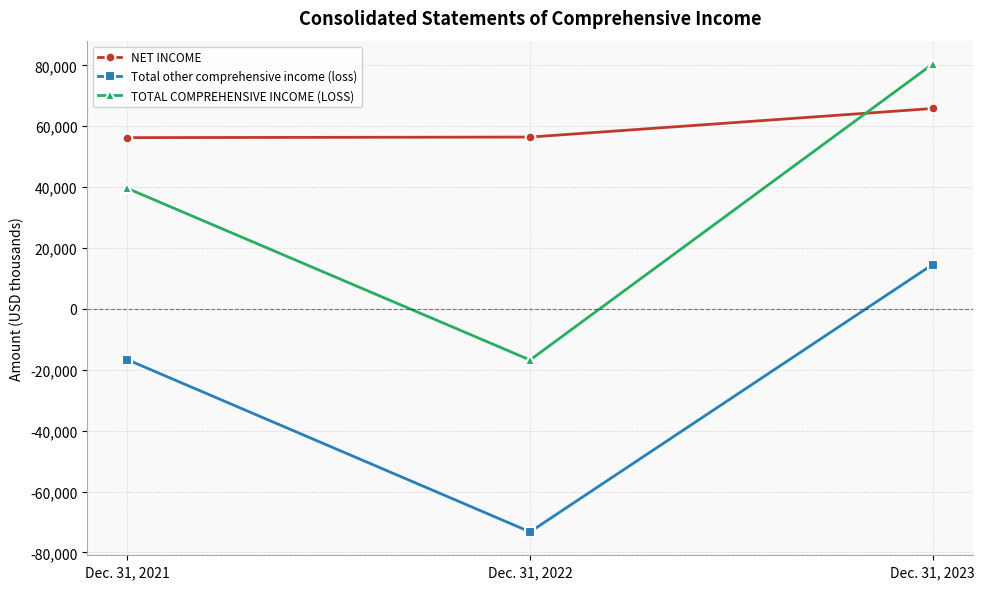

What are all the series names shown in the legend?

NET INCOME, Total other comprehensive income (loss), TOTAL COMPREHENSIVE INCOME (LOSS)